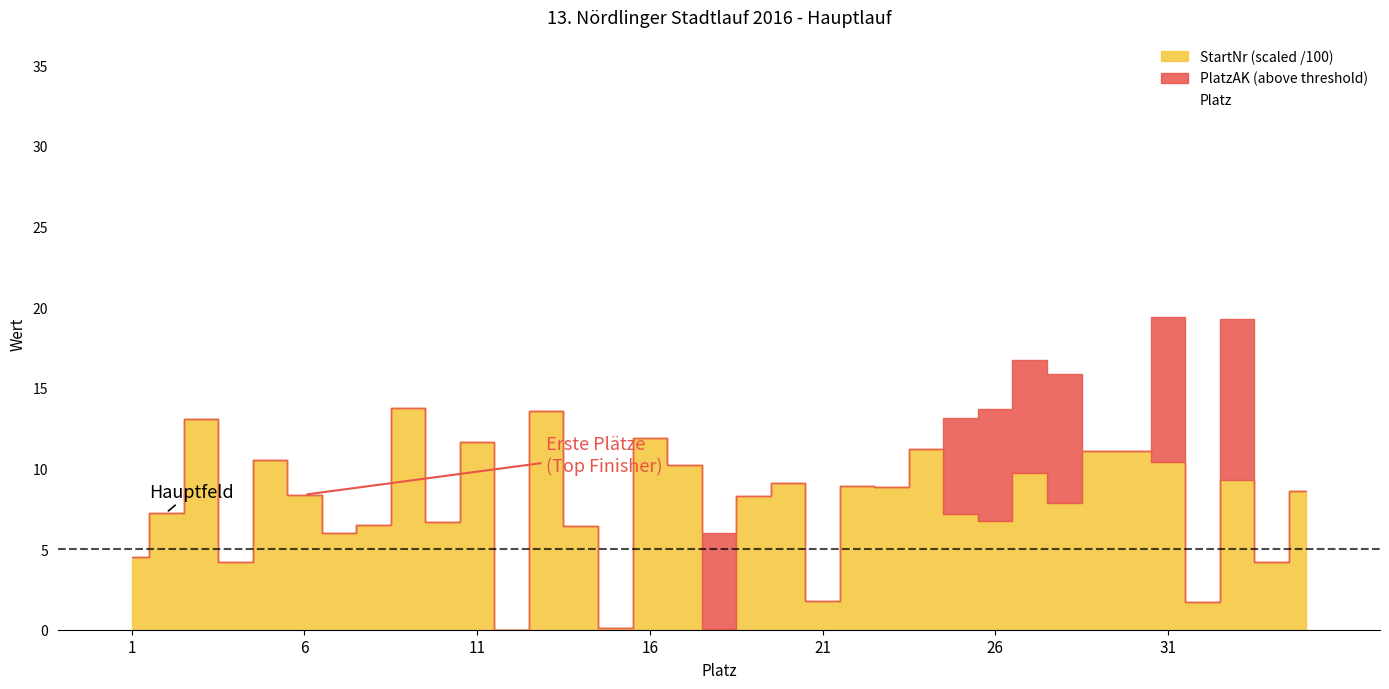

How many values exceed 18?

17